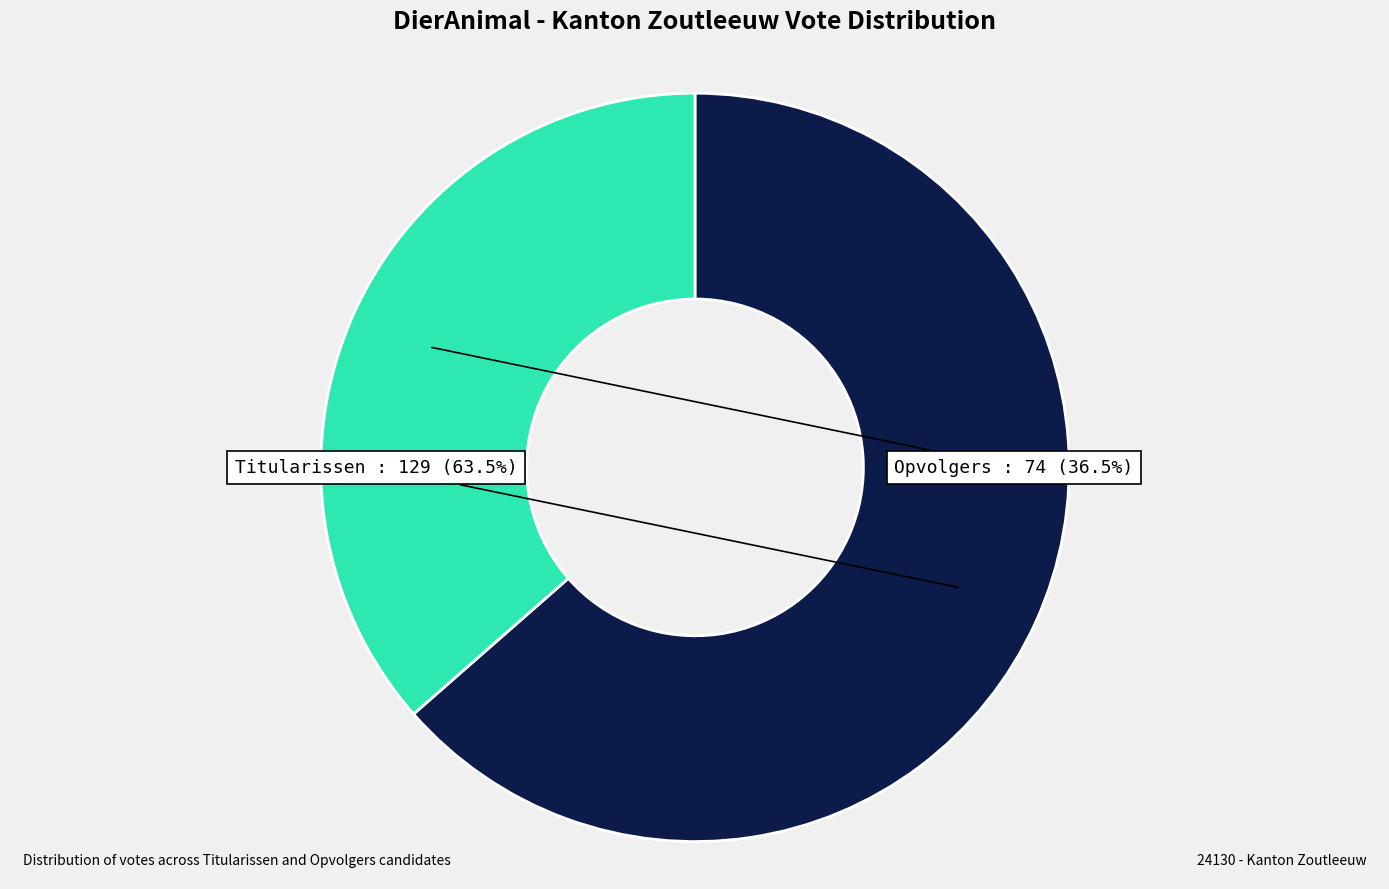

Is there any slice that represents more than half of the pie?

Yes